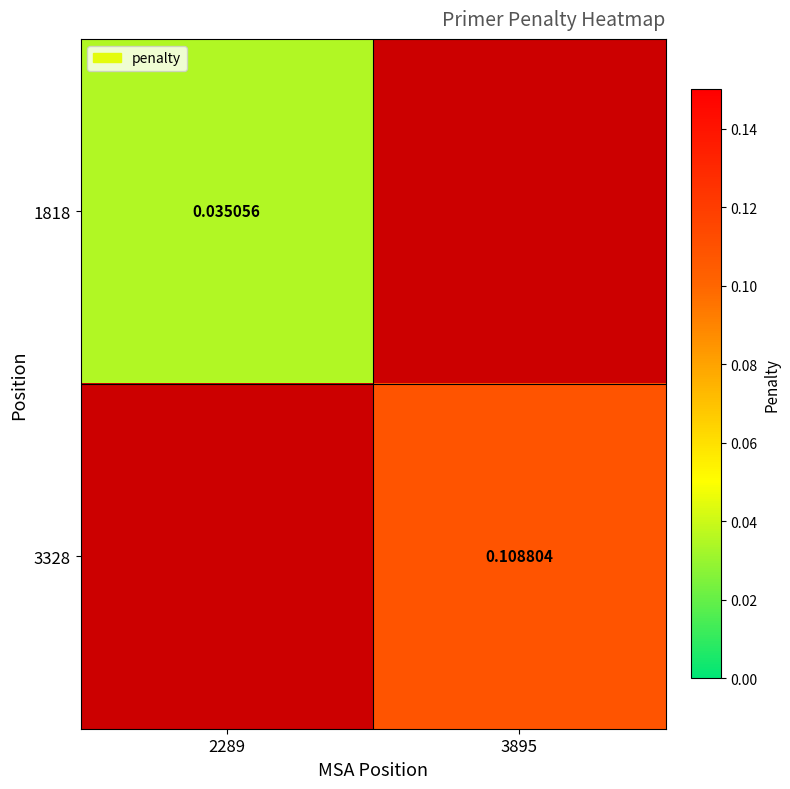

Is the value of 1818 at 2289 greater than the value of 3328 at 3895?

No